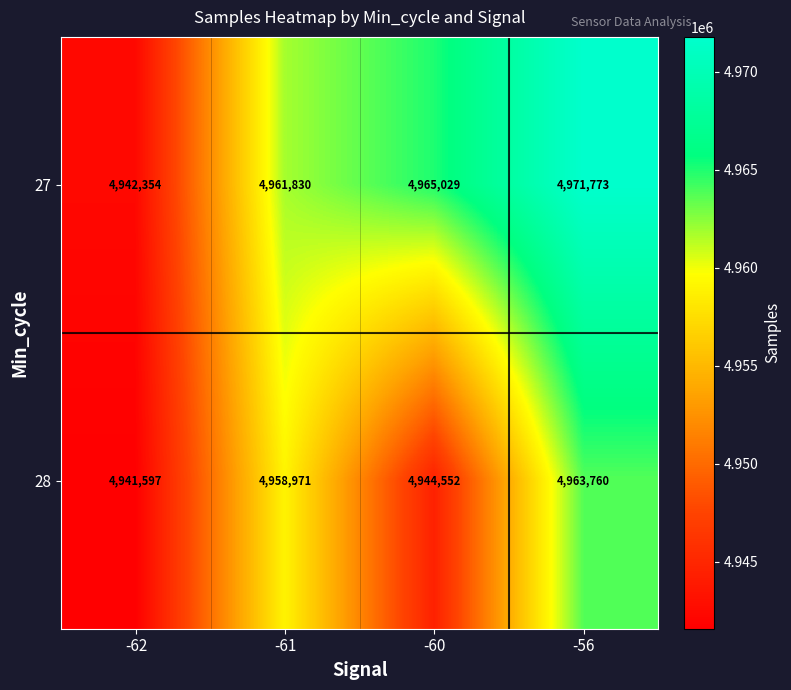

Which series has the largest total across all categories?

27